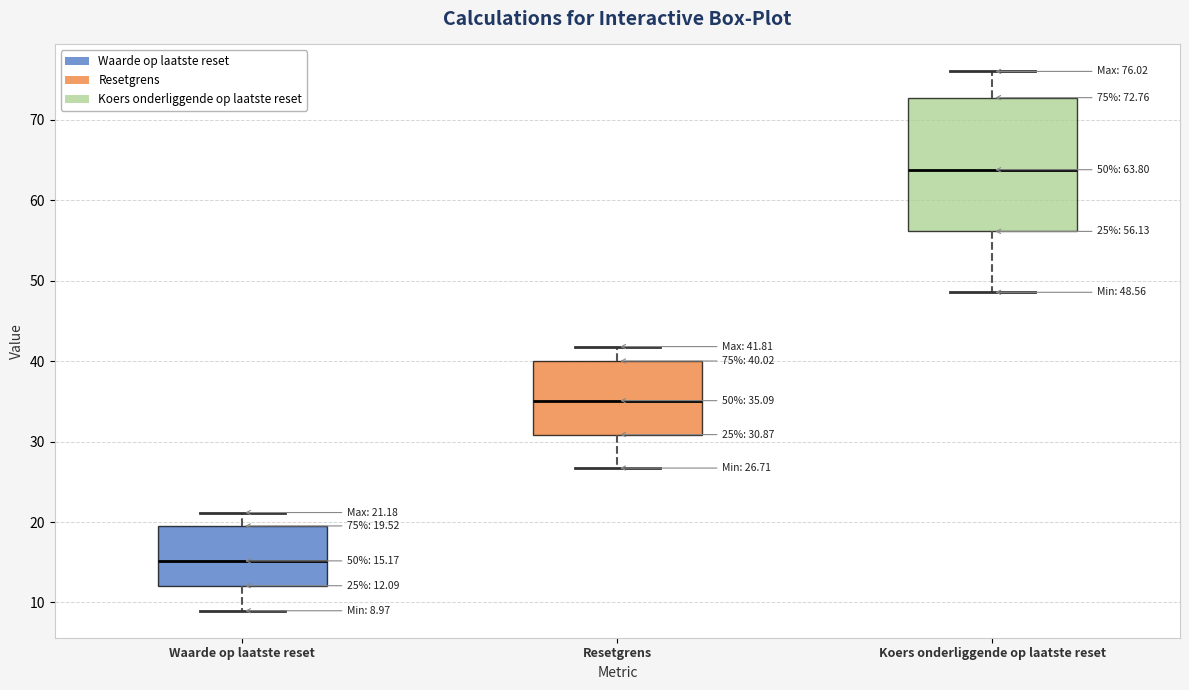

Comparing the boxes themselves (not the whiskers), which one is the tallest?

Koers onderliggende op laatste reset